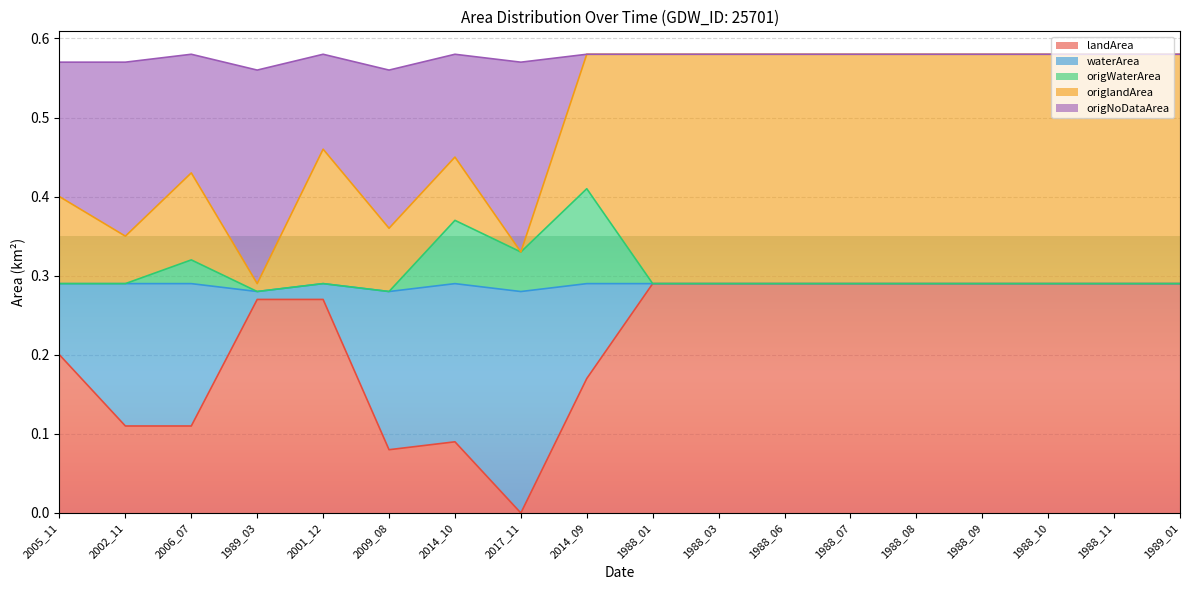

How many categories are shown in the chart?

18